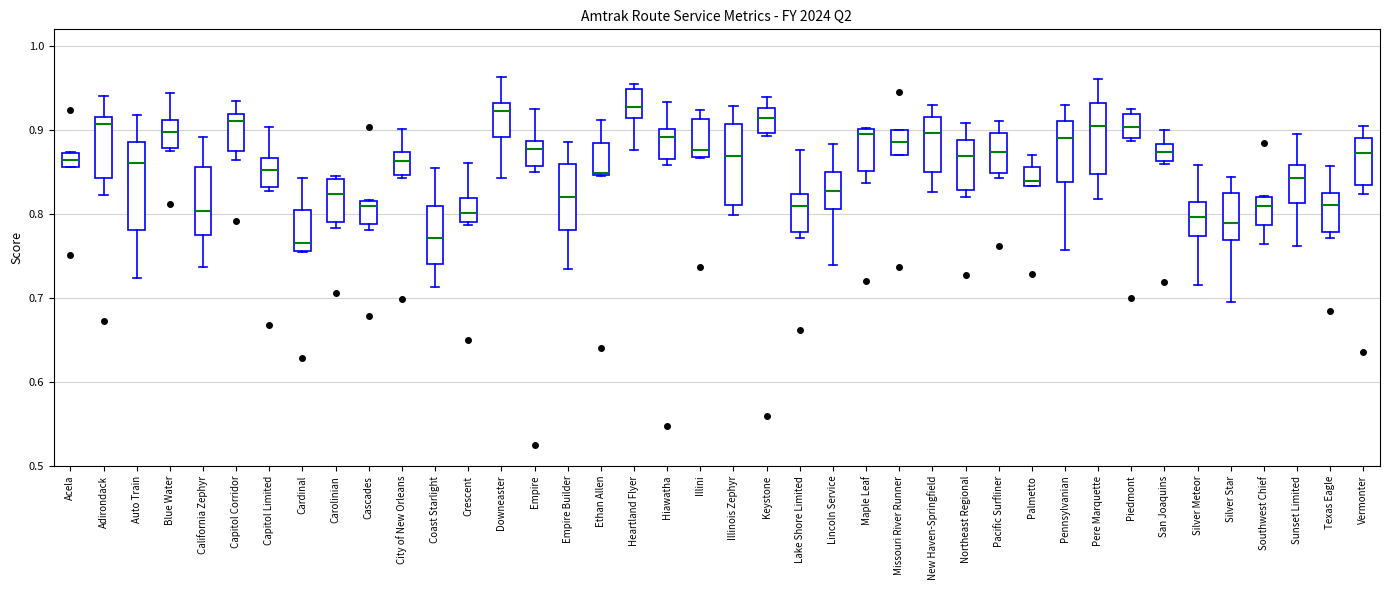

Reading left to right, transcribe this box plot: for each box, give where its median line is, the range the box spans, and where its two whiskers end, as read against the y-axis. The values are not printed on the chart, so give them approximately, as read against the axis.

Acela: median 0.86 (inside the box), box 0.86 to 0.87, whiskers 0.86 to 0.87
Adirondack: median 0.91, box 0.84 to 0.92, whiskers 0.82 to 0.94
Auto Train: median 0.86, box 0.78 to 0.89, whiskers 0.72 to 0.92
Blue Water: median 0.90, box 0.88 to 0.91, whiskers 0.88 (just below the box's lower edge) to 0.94
California Zephyr: median 0.80, box 0.78 to 0.86, whiskers 0.74 to 0.89
Capitol Corridor: median 0.91, box 0.88 to 0.92, whiskers 0.86 to 0.93
Capitol Limited: median 0.85, box 0.83 to 0.87, whiskers 0.83 (just below the box's lower edge) to 0.90
Cardinal: median 0.77, box 0.76 to 0.80, whiskers 0.75 to 0.84
Carolinian: median 0.82, box 0.79 to 0.84, whiskers 0.78 to 0.85
Cascades: median 0.81, box 0.79 to 0.82, whiskers 0.78 to 0.82
City of New Orleans: median 0.86, box 0.85 to 0.87, whiskers 0.84 to 0.90
Coast Starlight: median 0.77, box 0.74 to 0.81, whiskers 0.71 to 0.86
Crescent: median 0.80, box 0.79 to 0.82, whiskers 0.79 (just below the box's lower edge) to 0.86
Downeaster: median 0.92, box 0.89 to 0.93, whiskers 0.84 to 0.96
Empire: median 0.88, box 0.86 to 0.89, whiskers 0.85 to 0.92
Empire Builder: median 0.82, box 0.78 to 0.86, whiskers 0.73 to 0.89
Ethan Allen: median 0.85 (just above the box's lower edge), box 0.85 to 0.88, whiskers 0.85 to 0.91
Heartland Flyer: median 0.93, box 0.91 to 0.95, whiskers 0.88 to 0.96
Hiawatha: median 0.89, box 0.87 to 0.90, whiskers 0.86 to 0.93
Illini: median 0.88, box 0.87 to 0.91, whiskers 0.87 to 0.92
Illinois Zephyr: median 0.87, box 0.81 to 0.91, whiskers 0.80 to 0.93
Keystone: median 0.91, box 0.90 to 0.93, whiskers 0.89 to 0.94
Lake Shore Limited: median 0.81, box 0.78 to 0.82, whiskers 0.77 to 0.88
Lincoln Service: median 0.83, box 0.81 to 0.85, whiskers 0.74 to 0.88
Maple Leaf: median 0.90 (just below the box's upper edge), box 0.85 to 0.90, whiskers 0.84 to 0.90
Missouri River Runner: median 0.89, box 0.87 to 0.90, whiskers 0.87 to 0.90
New Haven-Springfield: median 0.90, box 0.85 to 0.92, whiskers 0.83 to 0.93
Northeast Regional: median 0.87, box 0.83 to 0.89, whiskers 0.82 to 0.91
Pacific Surfliner: median 0.87, box 0.85 to 0.90, whiskers 0.84 to 0.91
Palmetto: median 0.84, box 0.83 to 0.86, whiskers 0.83 to 0.87
Pennsylvanian: median 0.89, box 0.84 to 0.91, whiskers 0.76 to 0.93
Pere Marquette: median 0.90, box 0.85 to 0.93, whiskers 0.82 to 0.96
Piedmont: median 0.90, box 0.89 to 0.92, whiskers 0.89 to 0.92 (just above the box's upper edge)
San Joaquins: median 0.87, box 0.86 to 0.88, whiskers 0.86 (just below the box's lower edge) to 0.90
Silver Meteor: median 0.80, box 0.77 to 0.81, whiskers 0.72 to 0.86
Silver Star: median 0.79, box 0.77 to 0.82, whiskers 0.70 to 0.84
Southwest Chief: median 0.81, box 0.79 to 0.82, whiskers 0.76 to 0.82
Sunset Limited: median 0.84, box 0.81 to 0.86, whiskers 0.76 to 0.89
Texas Eagle: median 0.81, box 0.78 to 0.83, whiskers 0.77 to 0.86
Vermonter: median 0.87, box 0.83 to 0.89, whiskers 0.82 to 0.90